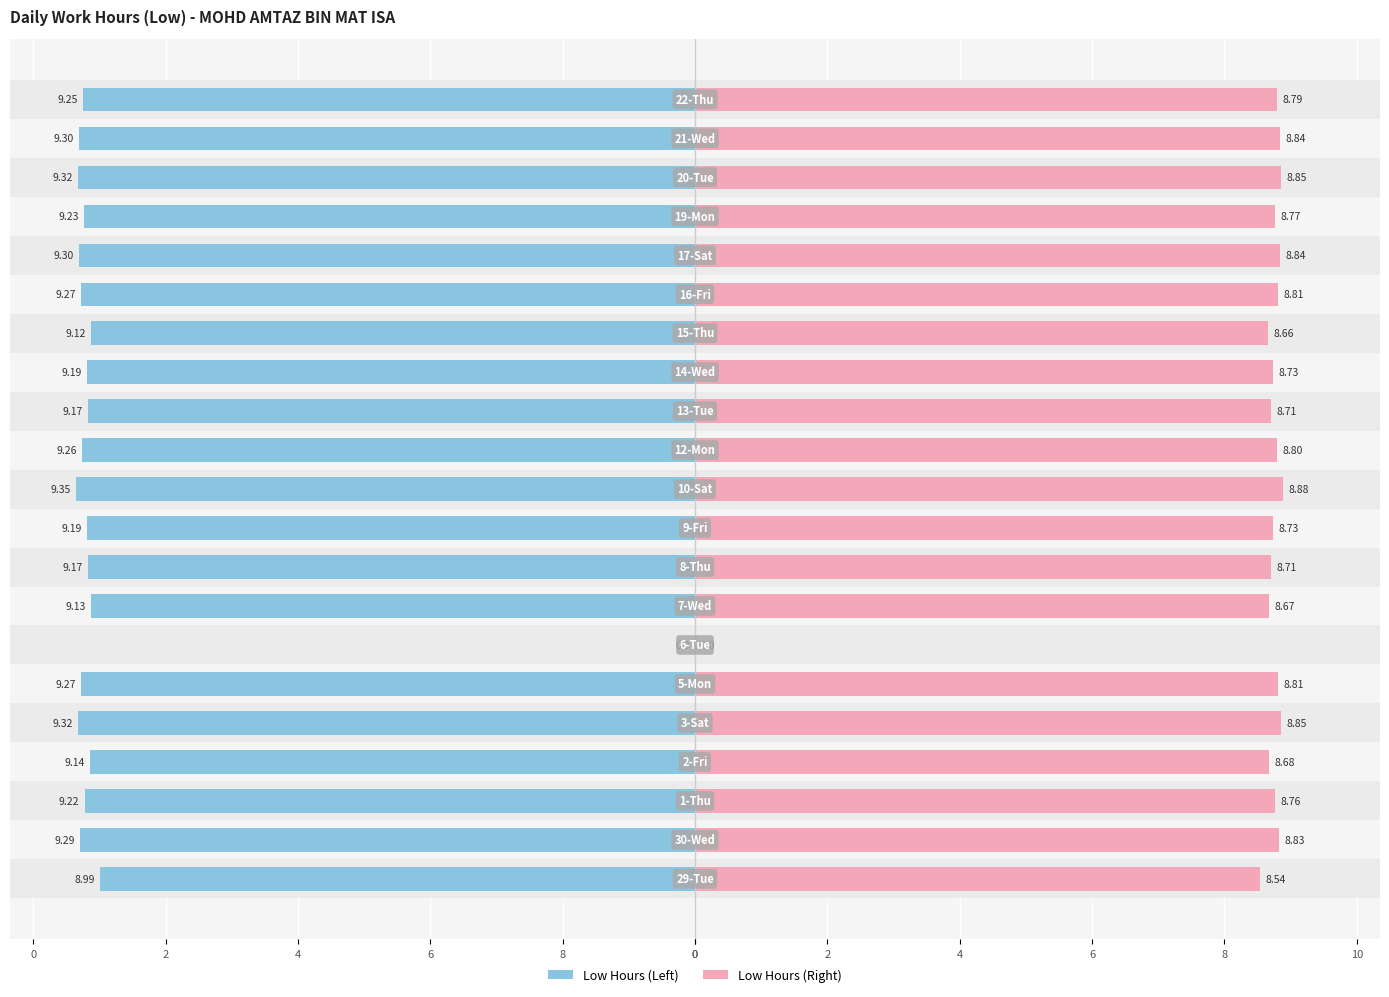

Does the chart contain stacked bars?

No